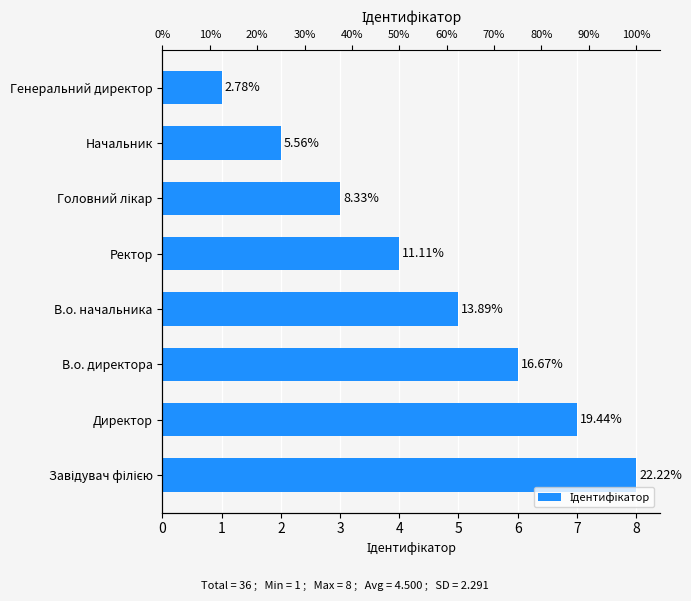

The value at Ректор is 6. True or false?

False